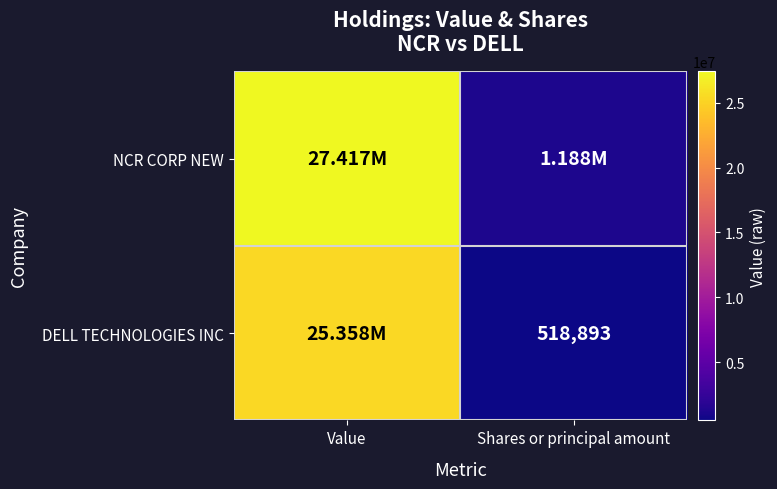

What is the difference between the maximum and minimum values in the NCR CORP NEW series?

26229106